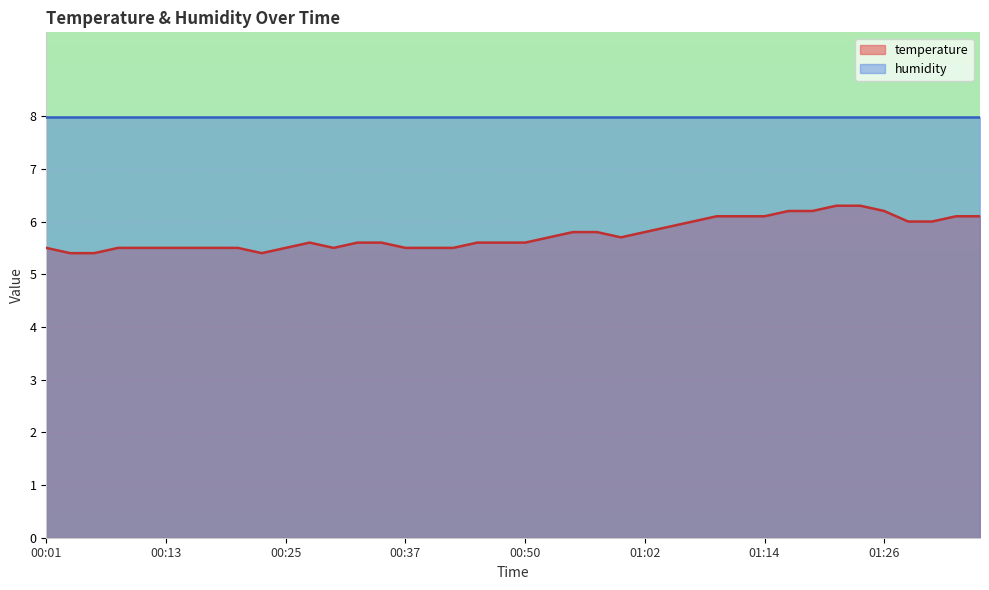

Where is the data nearest to the value 5?

00:03